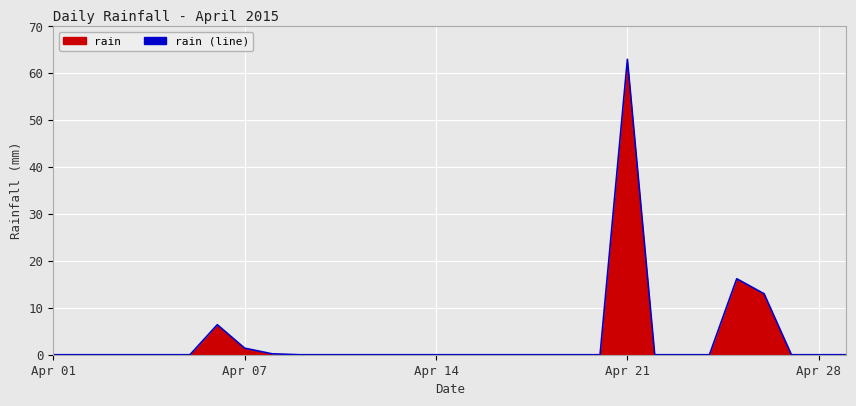

Reading right to left, extract all data points from this chart.

0.0	0.0	0.0	13.0	16.2	0.0	0.0	0.0	63.0	0.0	0.0	0.0	0.0	0.0	0.0	0.0	0.0	0.0	0.0	0.0	0.0	0.2	1.4	6.4	0.0	0.0	0.0	0.0	0.0	0.0